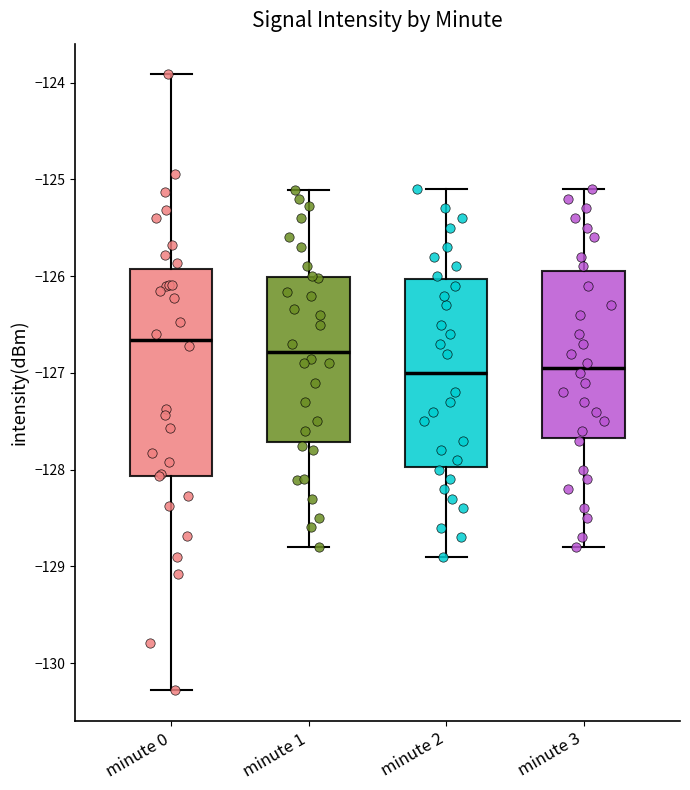

Which box's median line is the highest?

minute 0